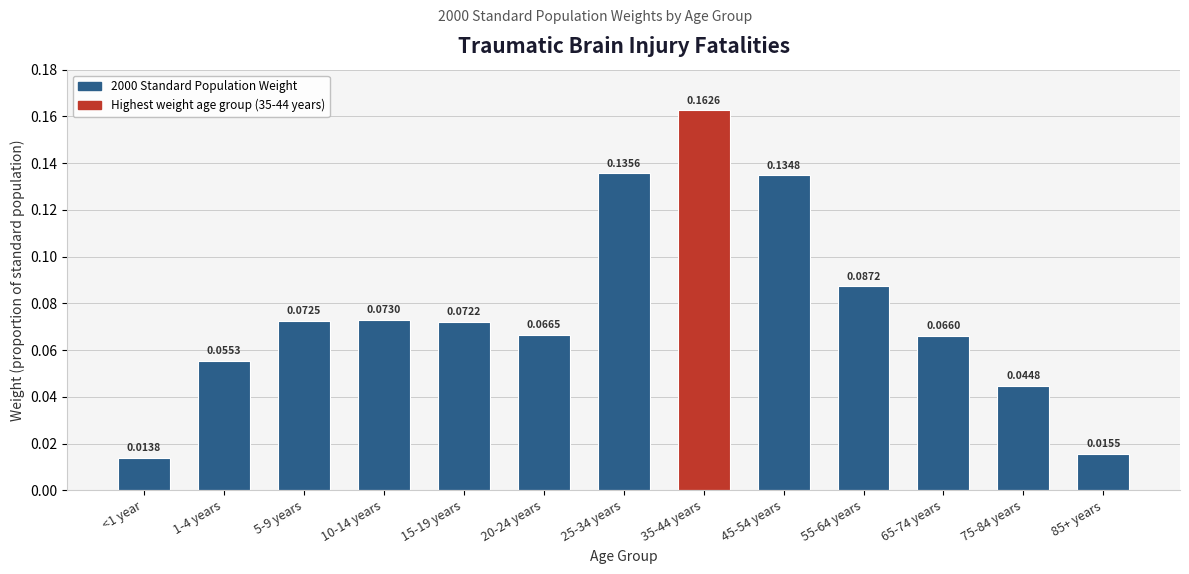

What position from the left is 85+ years?

13